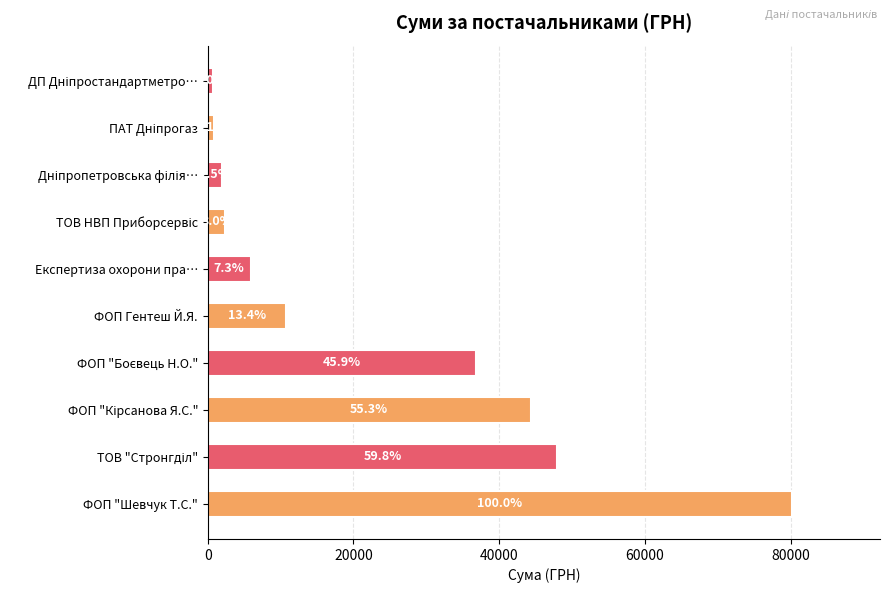

Are the bars horizontal?

Yes